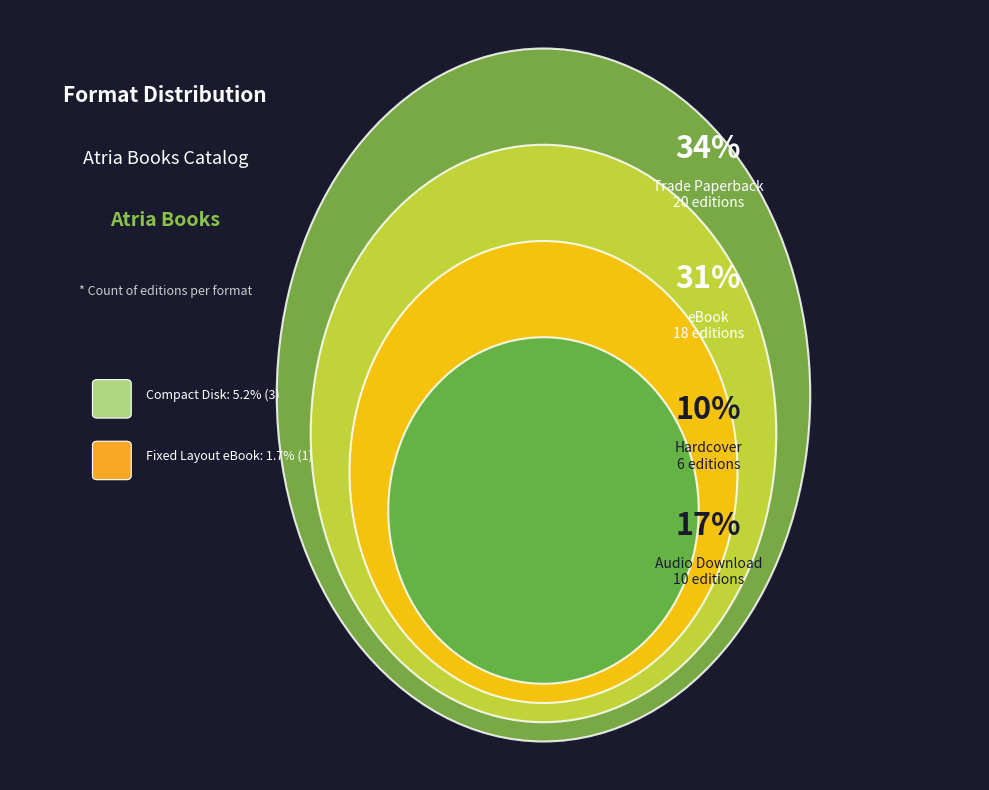

What is the largest slice in the pie chart?

Trade Paperback